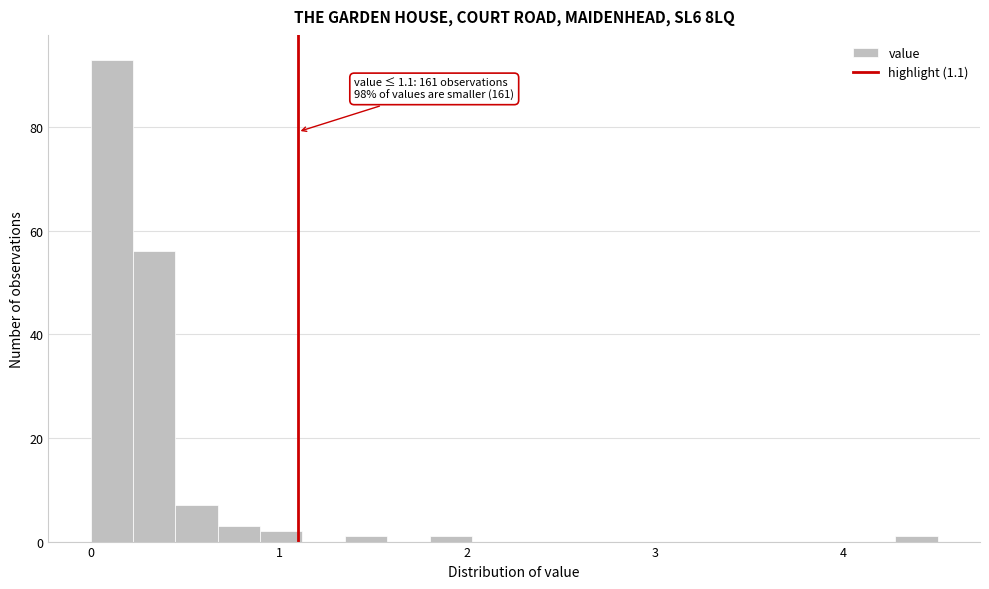

Around what value on the x-axis is the tallest bar? Give the approximate position of its centre, as read against the axis.

0.1